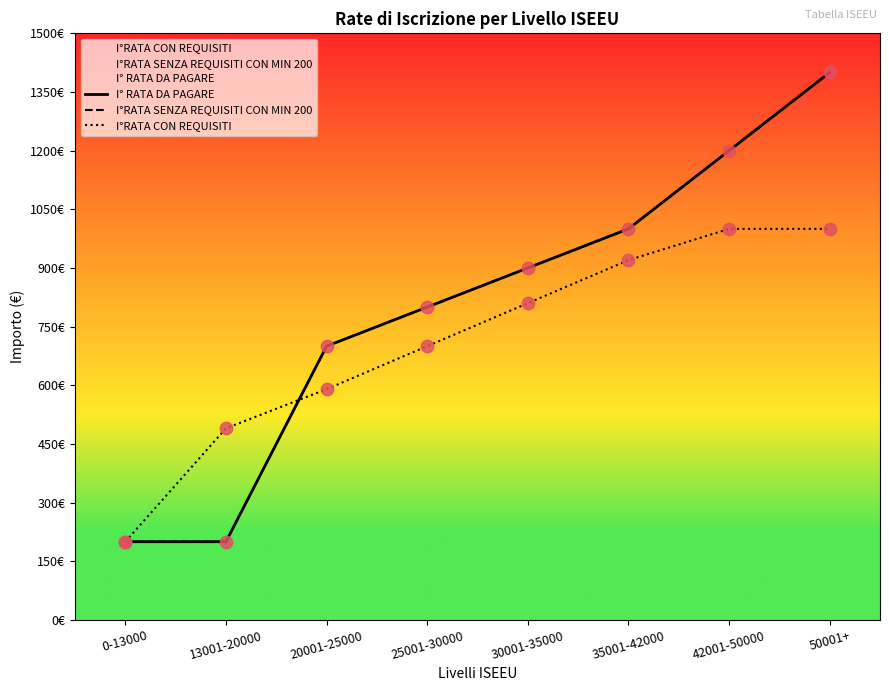

At how many categories does at least one series exceed 605?

6